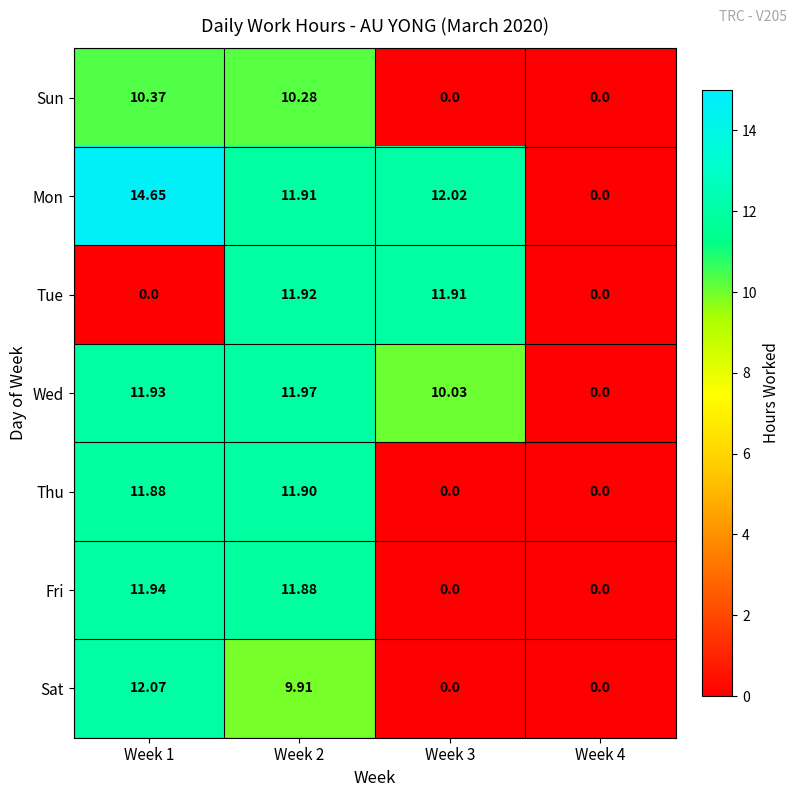

Rank the series at Week 2 from highest to lowest value.

Wed, Tue, Mon, Thu, Fri, Sun, Sat